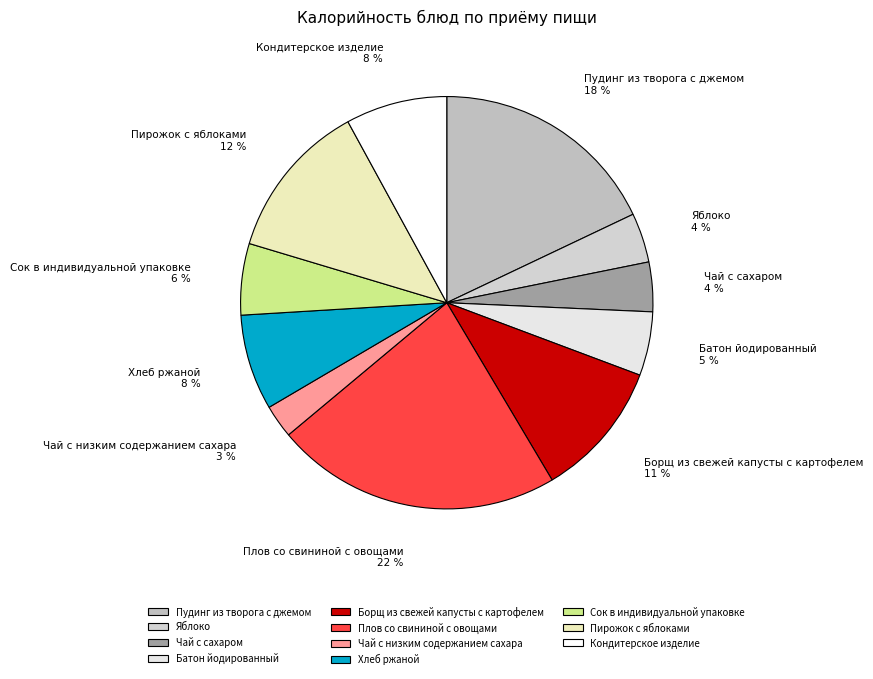

To the nearest percent, what is the average slice percentage?

9%